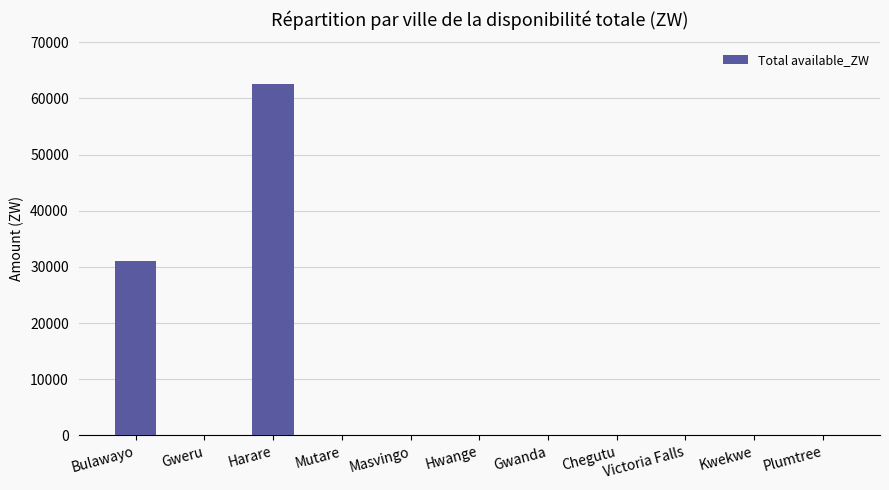

What is the sum of all values?

93727.7